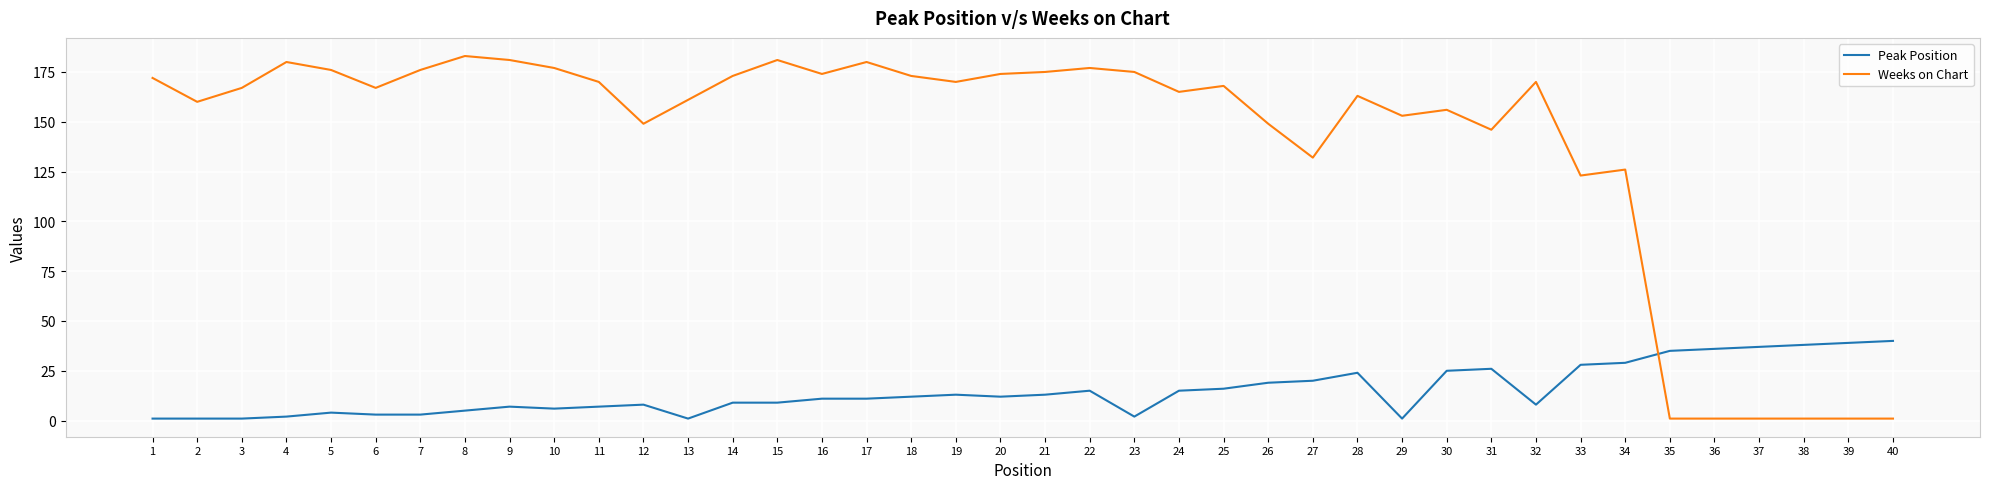

How many categories are shown in the chart?

40